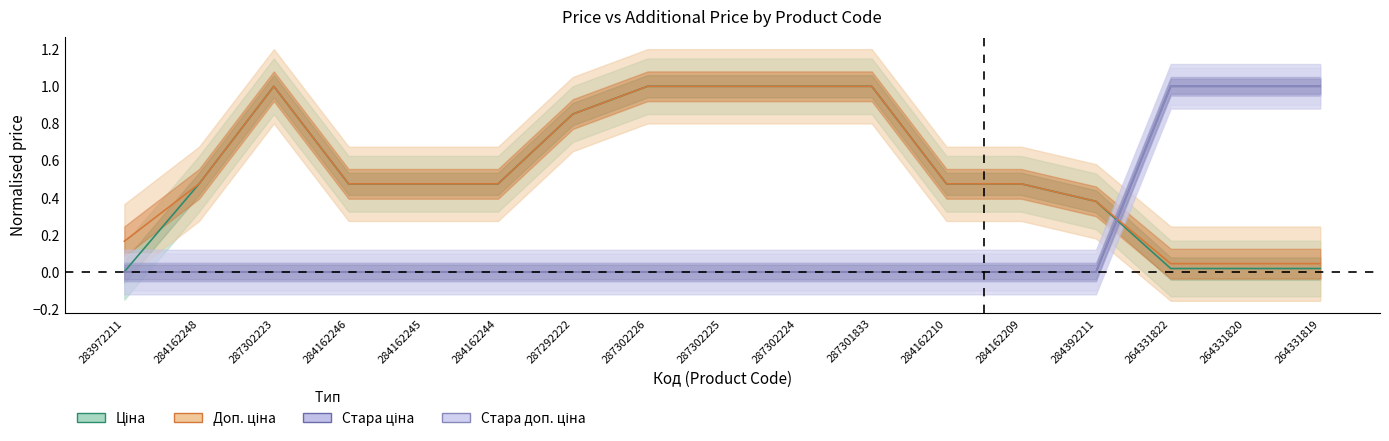

What is the difference between the maximum and second lowest values in the Стара ціна series?

1.0